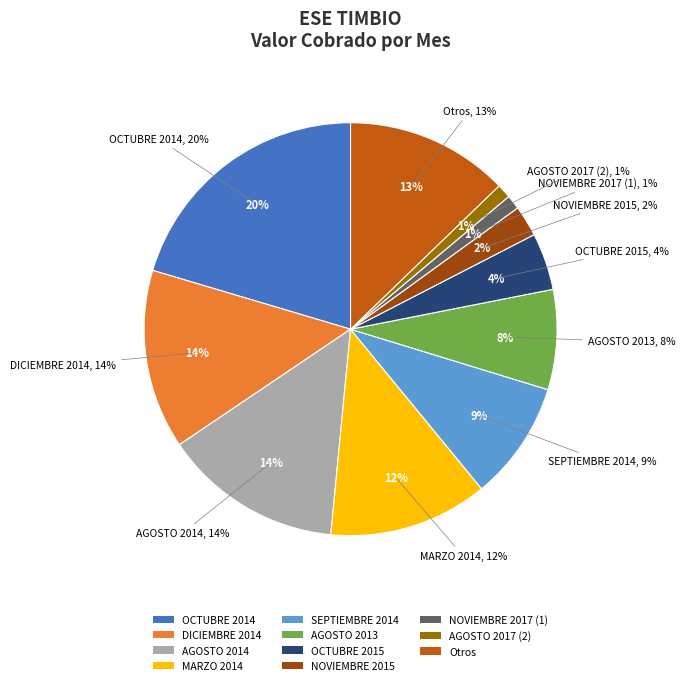

Is it true that ENERO 2018 is 0% of the pie?

True